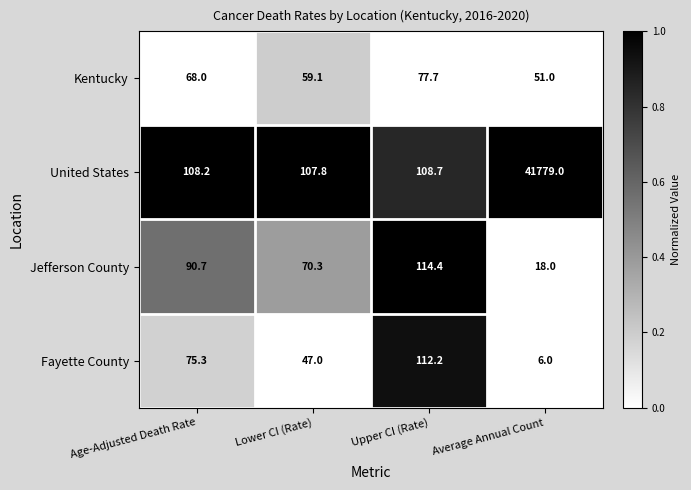

Which series has the largest range (max minus min)?

United States